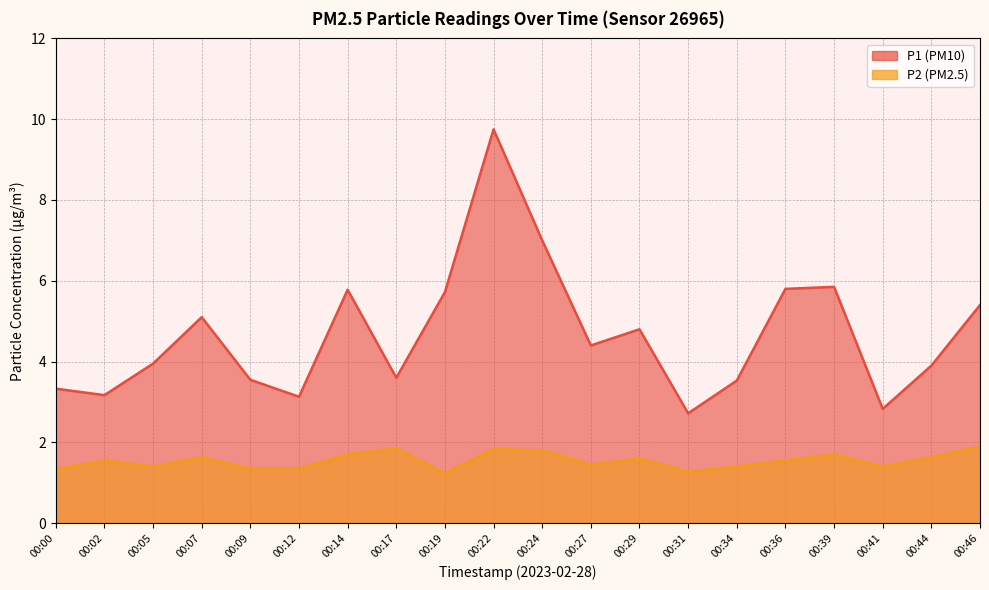

The P2 series shows 1.4 at 00:27. True or false?

True